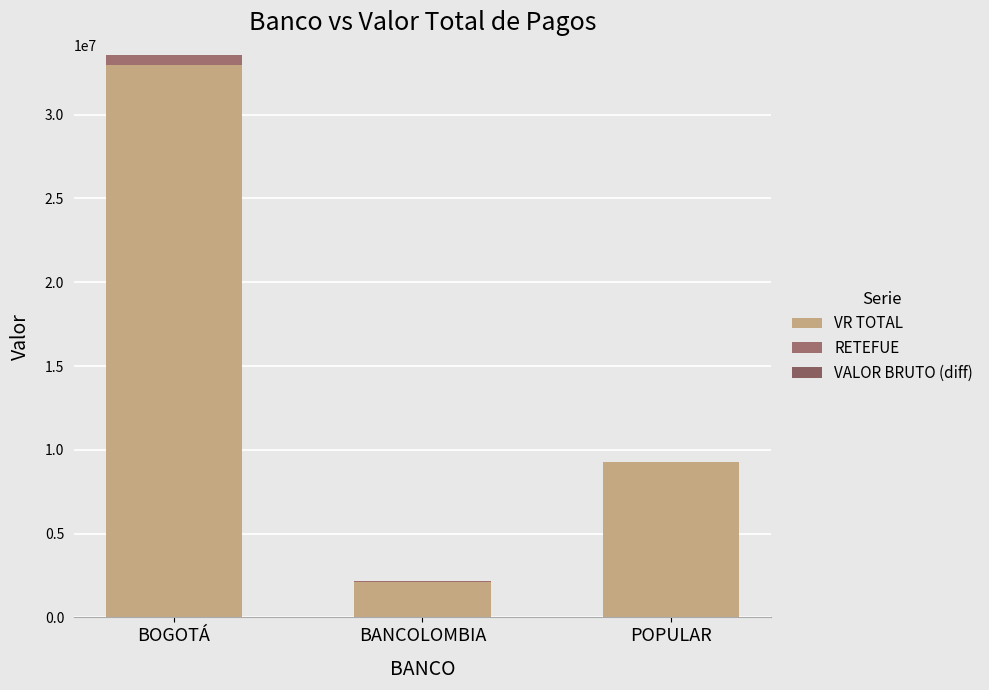

What is the label of the 3rd bar from the right?

BOGOTÁ